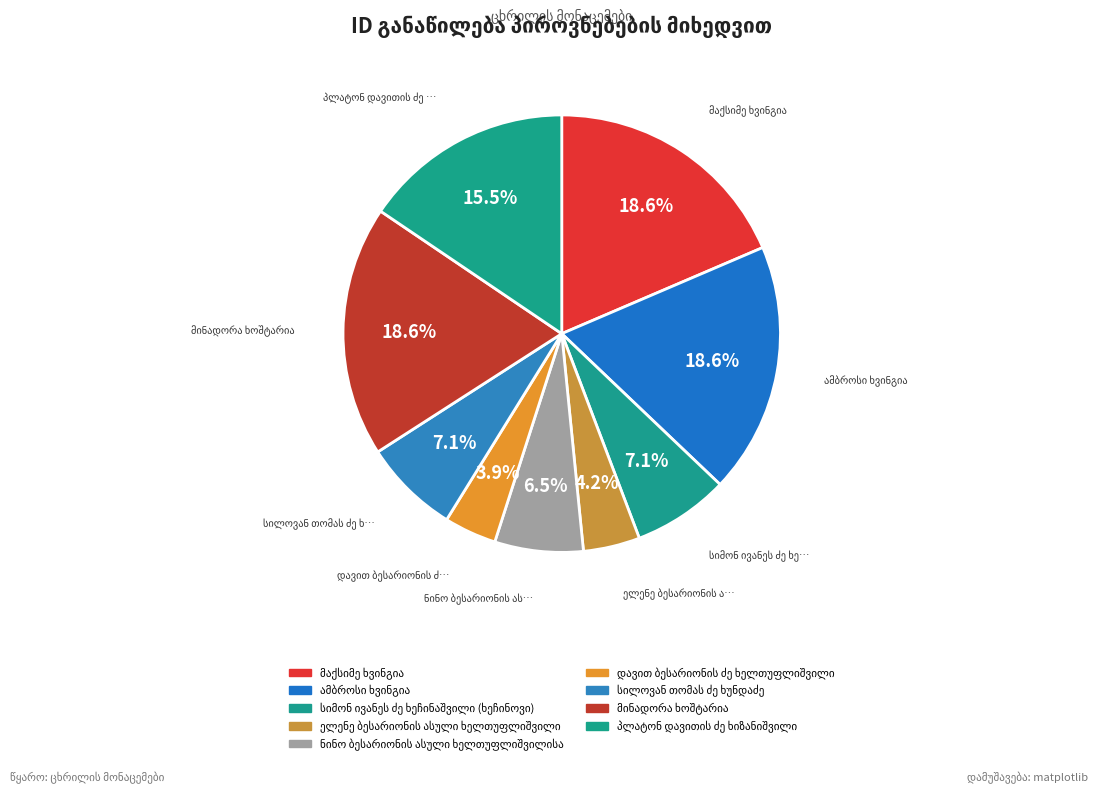

True or false: ნინო ბესარიონის ასული ხელთუფლიშვილისა accounts for 15% of the total.

False